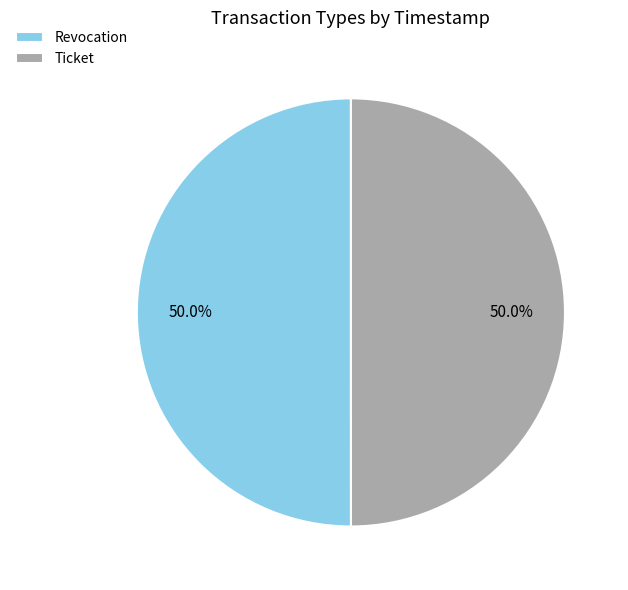

What portion of the pie excludes Revocation?

50.0%